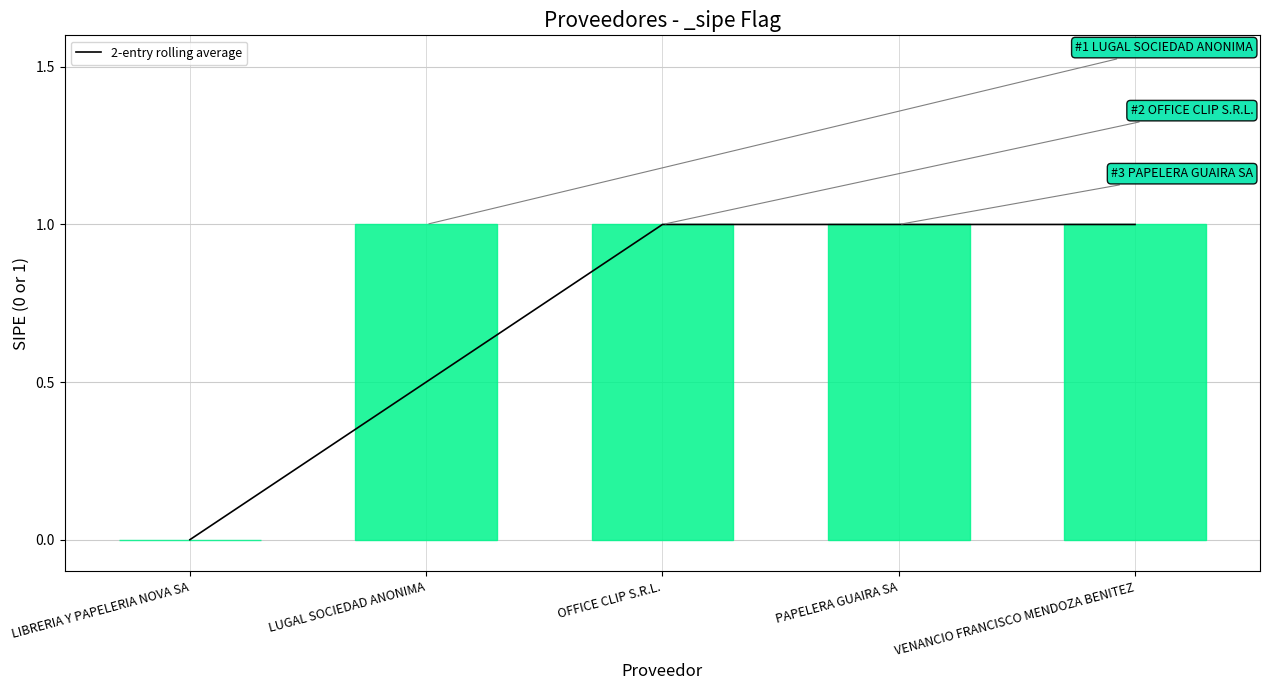

Rank the categories by value from highest to lowest.

OFFICE CLIP S.R.L., PAPELERA GUAIRA SA, VENANCIO FRANCISCO MENDOZA BENITEZ, LUGAL SOCIEDAD ANONIMA, LIBRERIA Y PAPELERIA NOVA SA